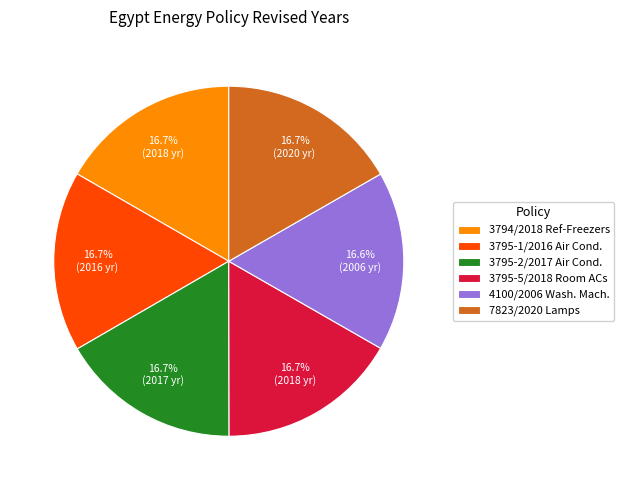

How much of the chart is everything except 3795-2/2017 Air Cond.?

83.3%